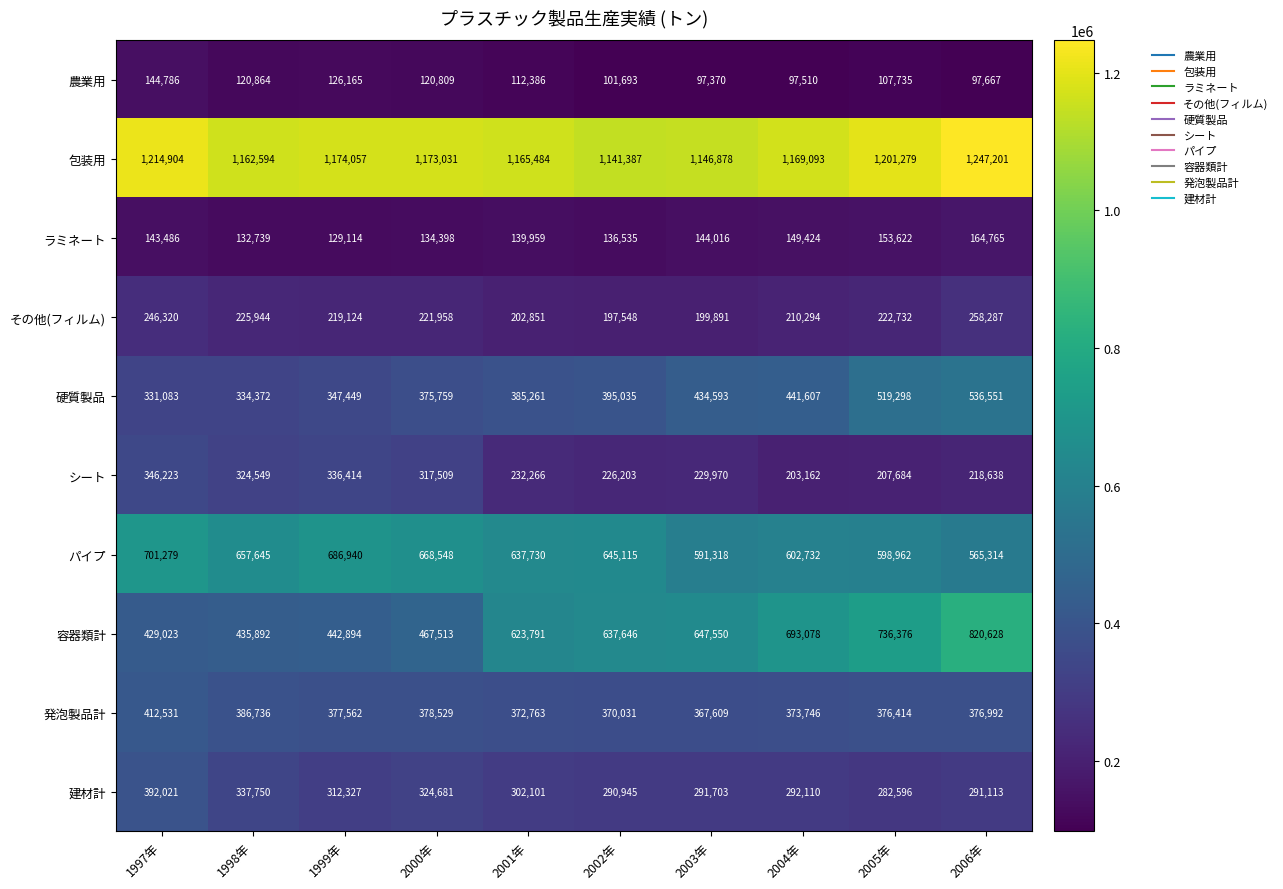

What is the difference between the maximum and minimum values in the 包装用 series?

105814